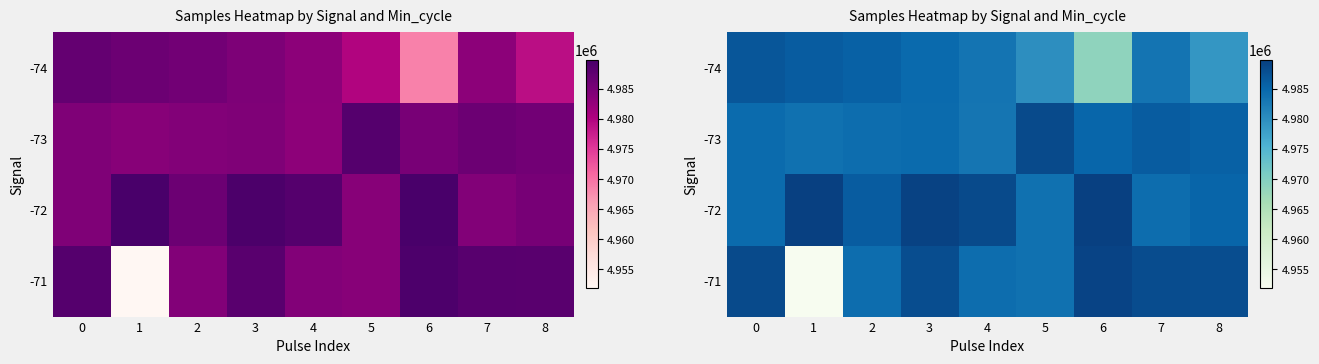

The -73 series shows 4984569 at 3. True or false?

True